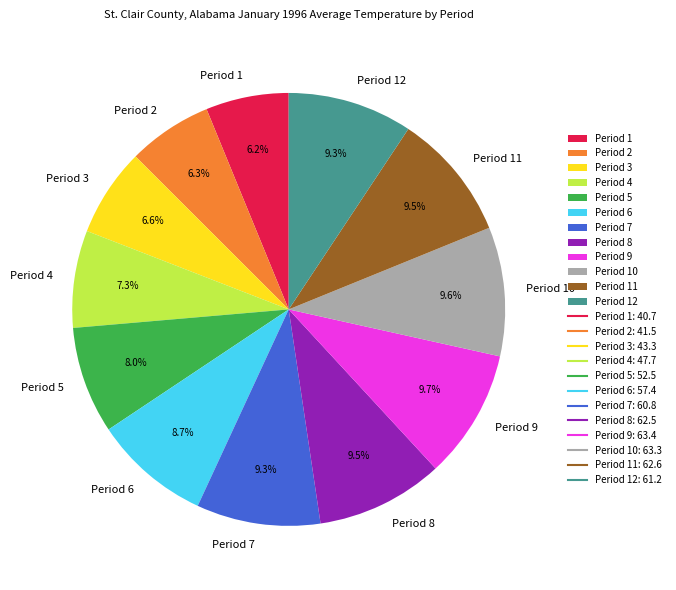

Combined, do Period 5 and Period 9 account for over 50%?

No